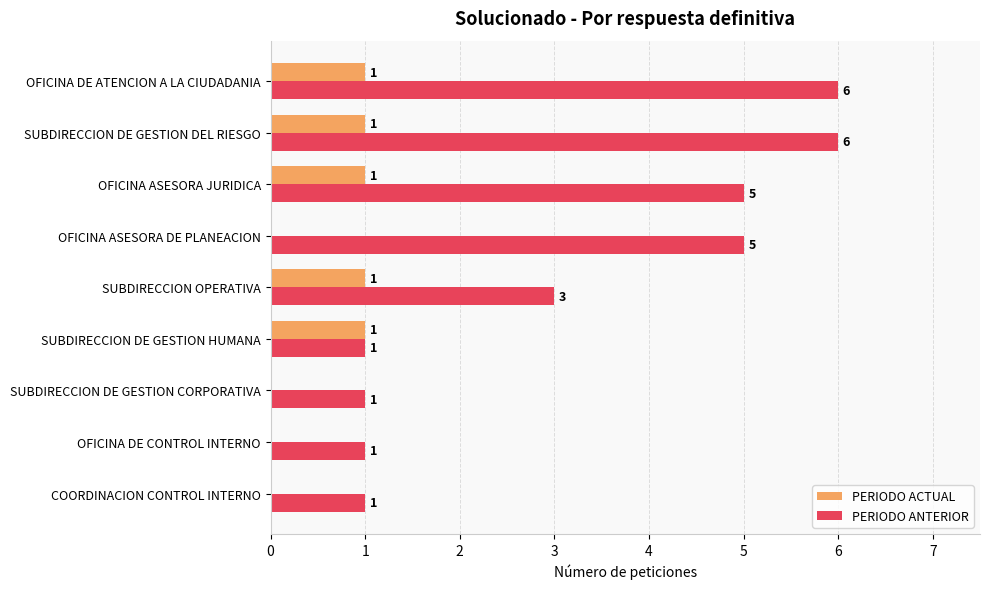

Where is PERIODO ANTERIOR nearest to the value 3?

SUBDIRECCION OPERATIVA